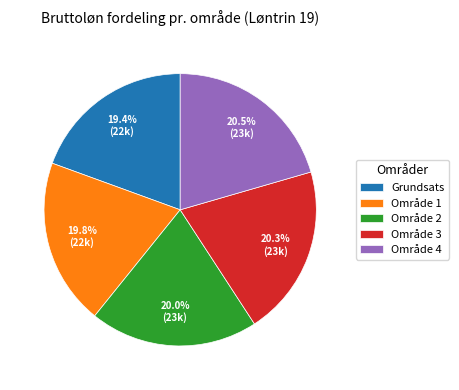

What percentage is NOT represented by Område 2?

80.0%